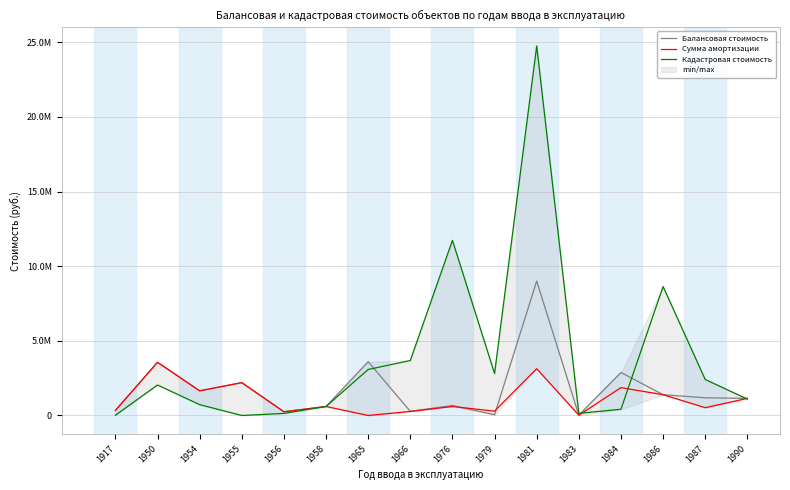

Between 1956 and 1966, which is larger?

1966